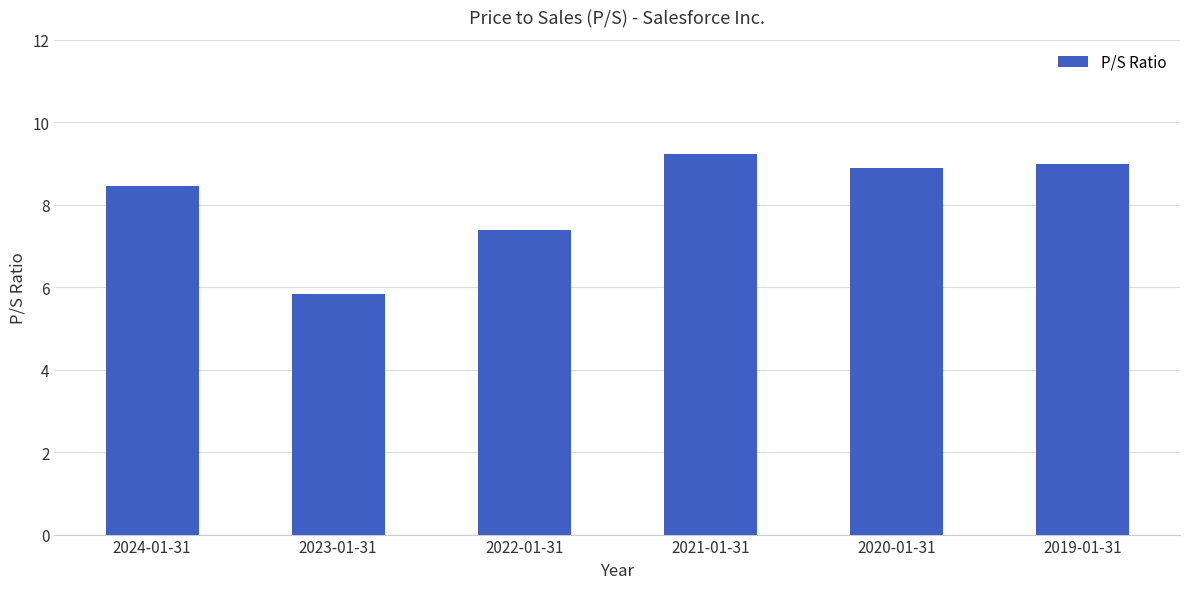

What is the label of the 6th bar from the right?

2024-01-31